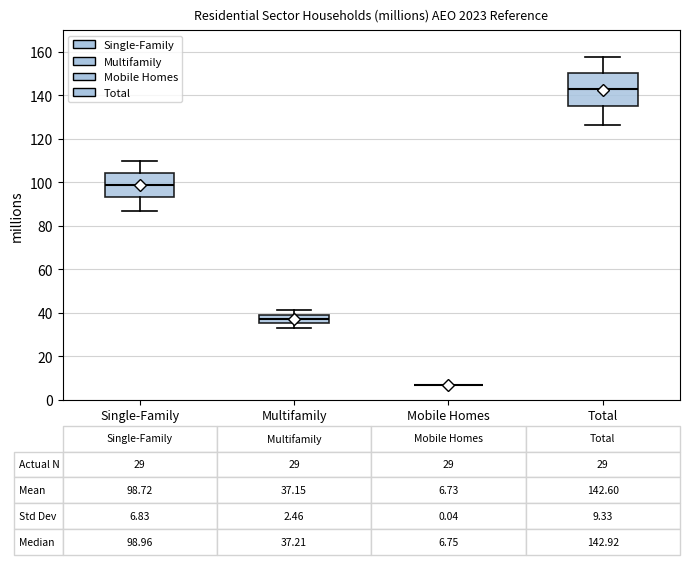

Comparing the boxes themselves (not the whiskers), which one is the tallest?

Total